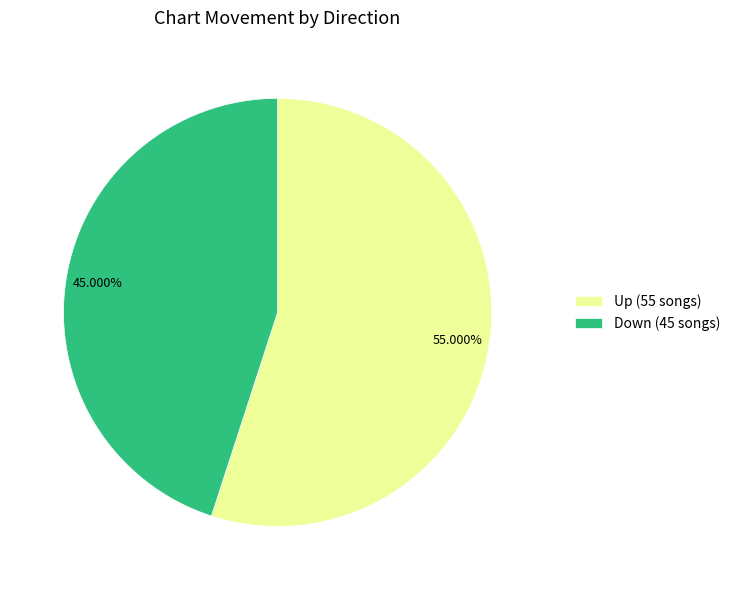

Combined, do Down (45 songs) and Up (55 songs) account for over 50%?

Yes